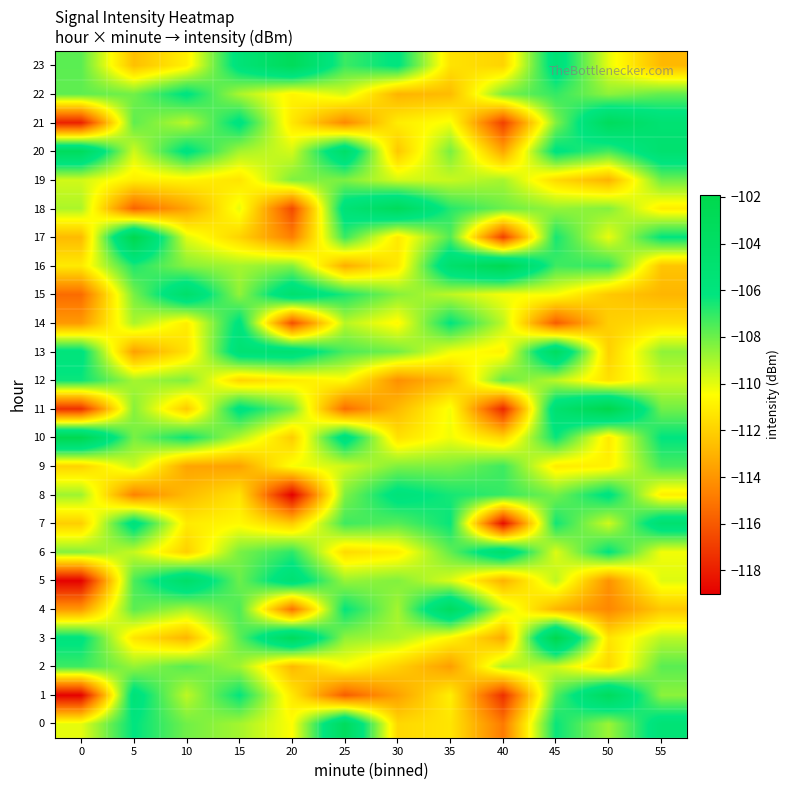

What is the total value across all series at 55?

-2611.6